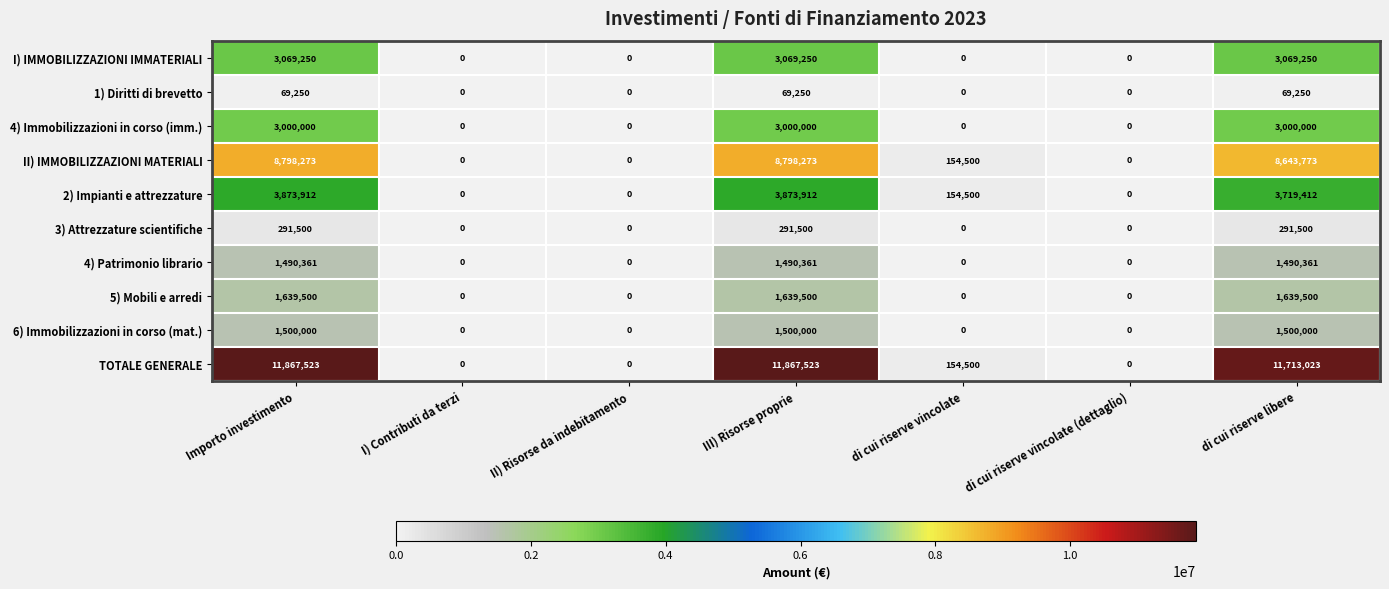

Which series changed the most between III) Risorse proprie and di cui riserve vincolate (dettaglio)?

TOTALE GENERALE